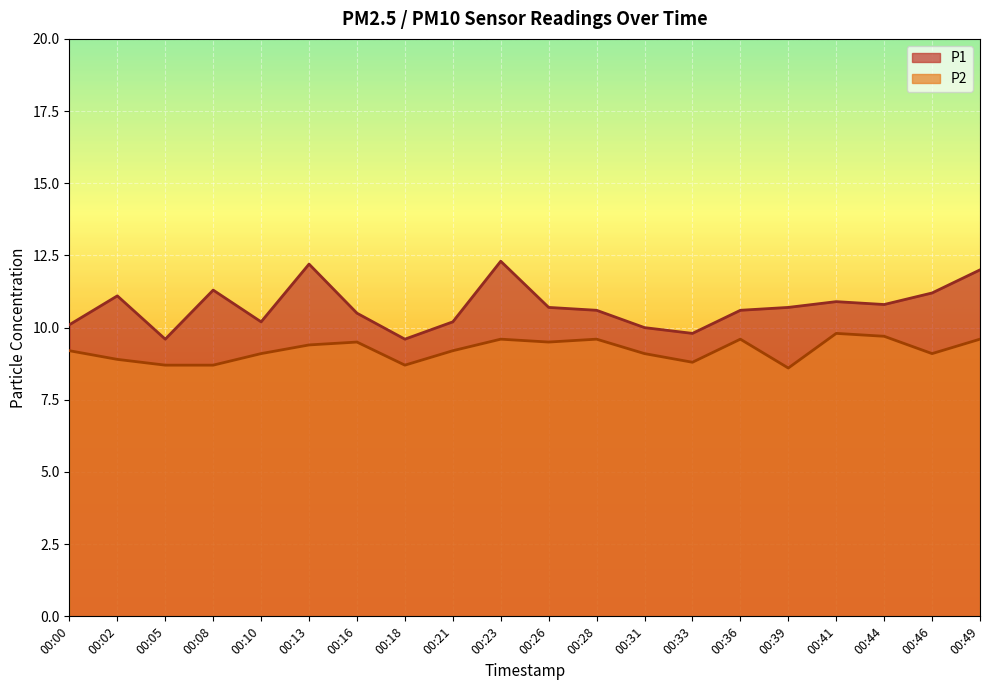

True or false: P2 and P1 intersect in this chart.

False